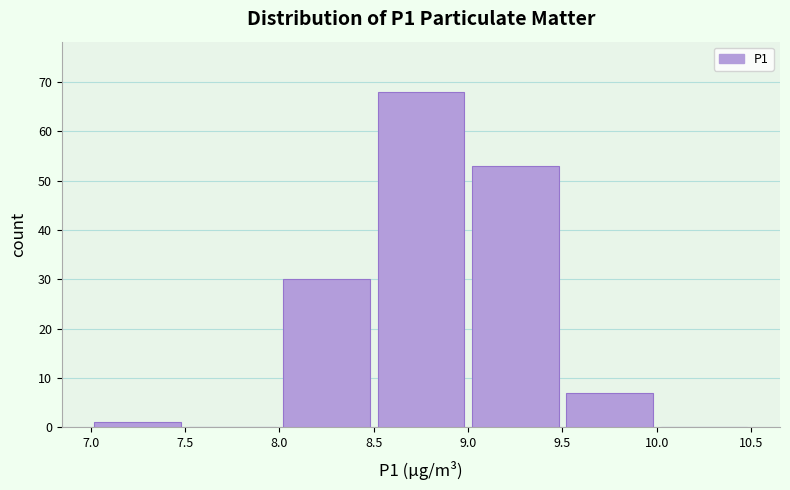

Reading left to right, transcribe this chart: for each bar, give the range it covers on the x-axis and its height. The values are not printed on the chart, so give them approximately, as read against the axis.

7.0 to 7.5: 1
7.5 to 8.0: 0
8.0 to 8.5: 30
8.5 to 9.0: 68
9.0 to 9.5: 53
9.5 to 10.0: 7
10.0 to 10.5: 0